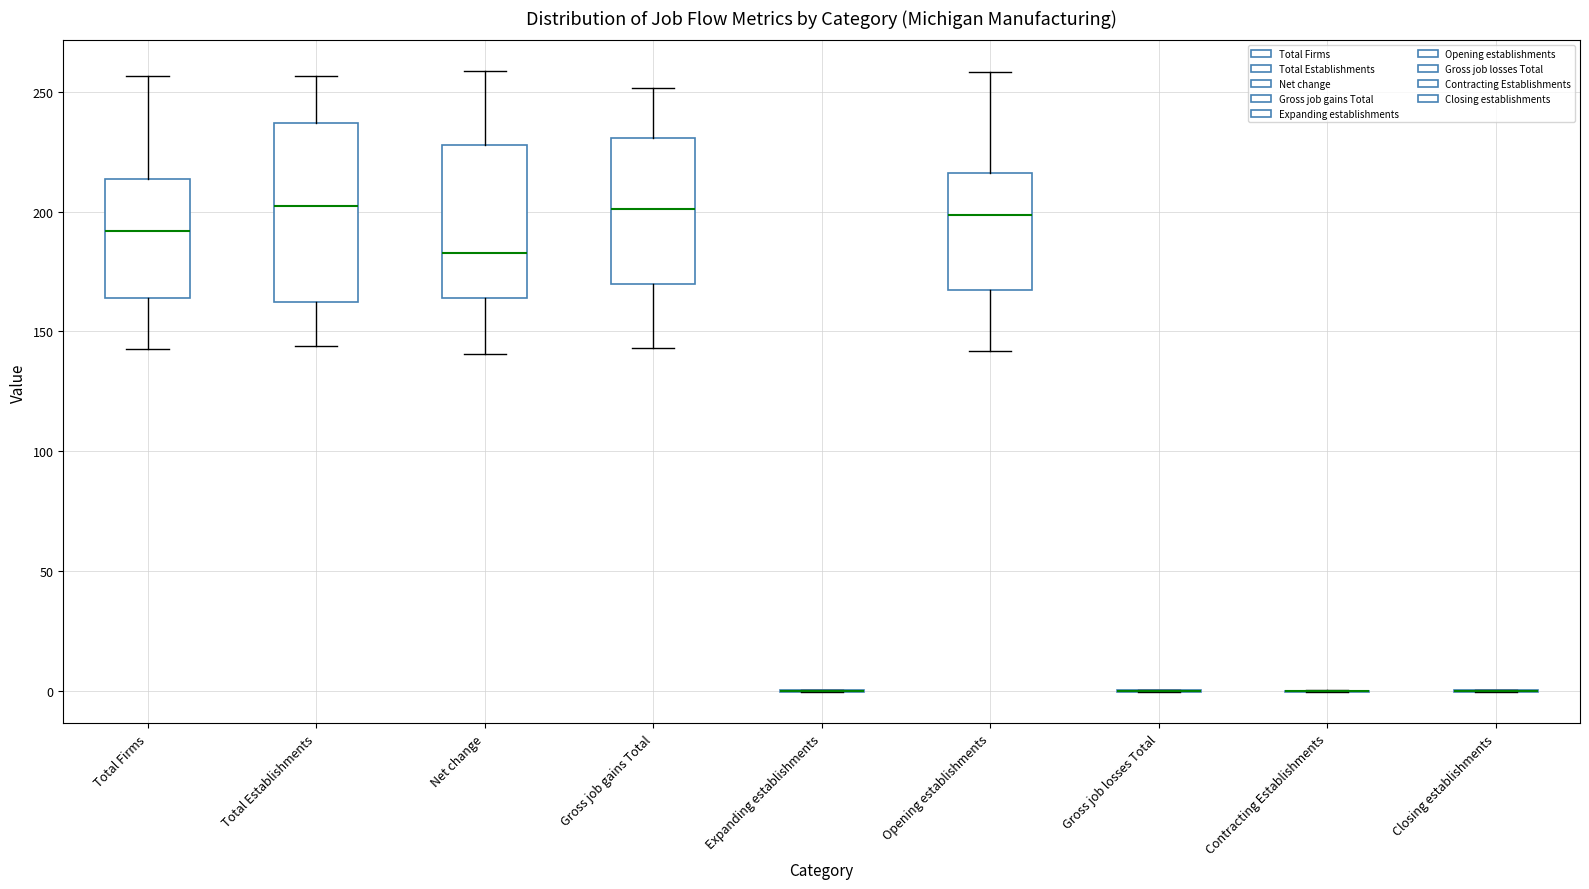

Reading left to right, transcribe this box plot: for each box, give where its median line is, the range the box spans, and where its two whiskers end, as read against the y-axis. The values are not printed on the chart, so give them approximately, as read against the axis.

Total Firms: median 190, box 165 to 215, whiskers 140 to 255
Total Establishments: median 200, box 160 to 235, whiskers 145 to 255
Net change: median 185, box 165 to 230, whiskers 140 to 260
Gross job gains Total: median 200, box 170 to 230, whiskers 145 to 250
Expanding establishments: box collapsed to a line at 0, whiskers 0 to 0
Opening establishments: median 200, box 165 to 215, whiskers 140 to 260
Gross job losses Total: box collapsed to a line at 0, whiskers 0 to 0
Contracting Establishments: box collapsed to a line at 0, whiskers 0 to 0
Closing establishments: box collapsed to a line at 0, whiskers 0 to 0